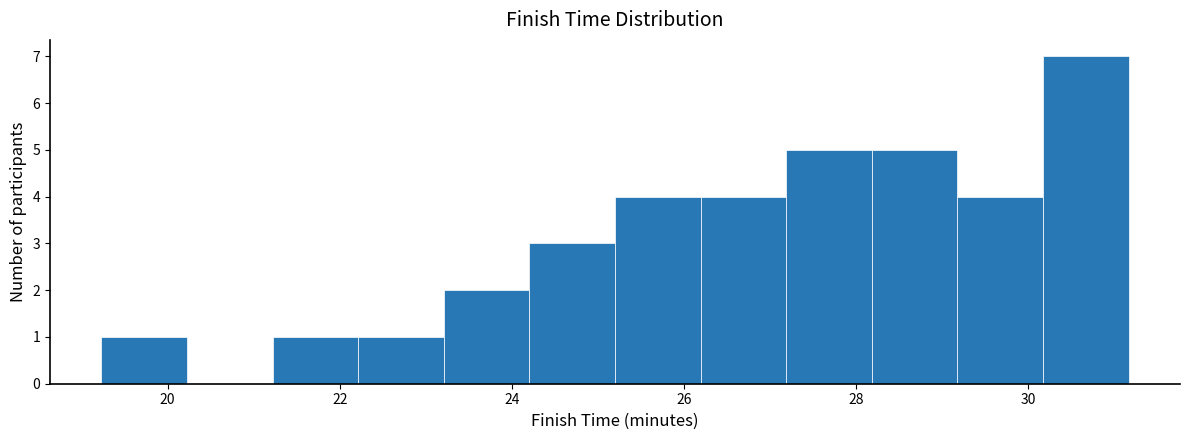

Reading left to right, list every bar in this chart as the range it spans on the x-axis followed by its height. Neither the bar edges nor the heights are printed on the chart, so give them approximately, as read against the axes.

19.2 to 20.2: 1
20.2 to 21.2: 0
21.2 to 22.2: 1
22.2 to 23.2: 1
23.2 to 24.2: 2
24.2 to 25.2: 3
25.2 to 26.2: 4
26.2 to 27.2: 4
27.2 to 28.2: 5
28.2 to 29.2: 5
29.2 to 30.2: 4
30.2 to 31.2: 7